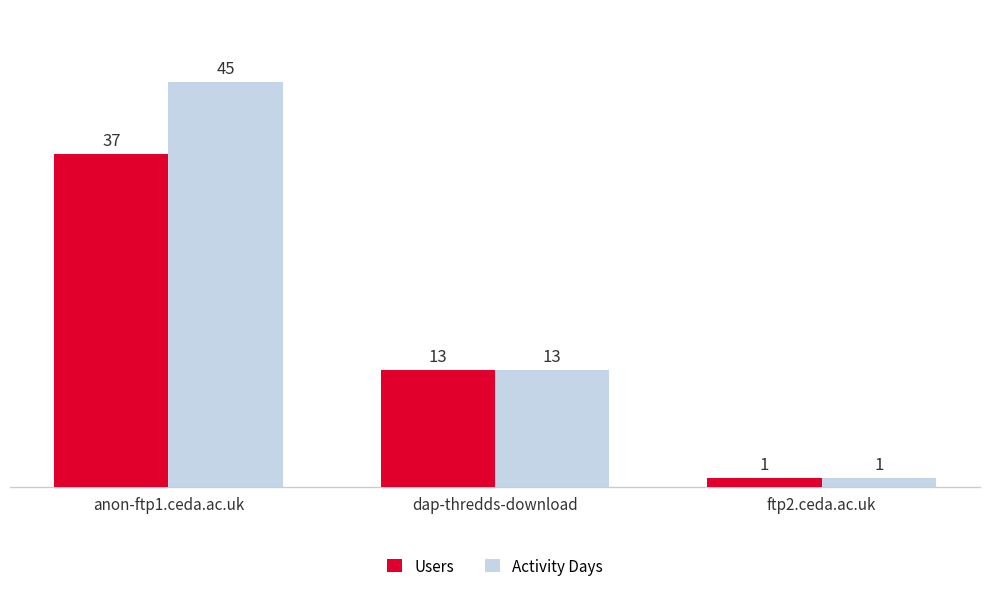

What is the label of the 2nd bar from the right?

dap-thredds-download